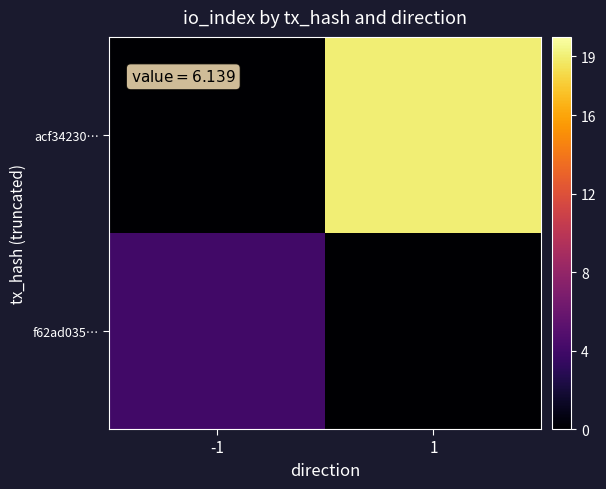

What is the difference between the highest and lowest values at 1?

19